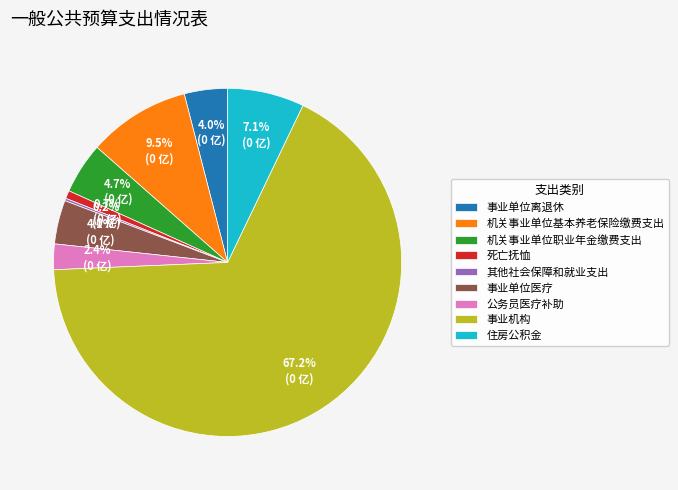

What is the largest slice in the pie chart?

事业机构